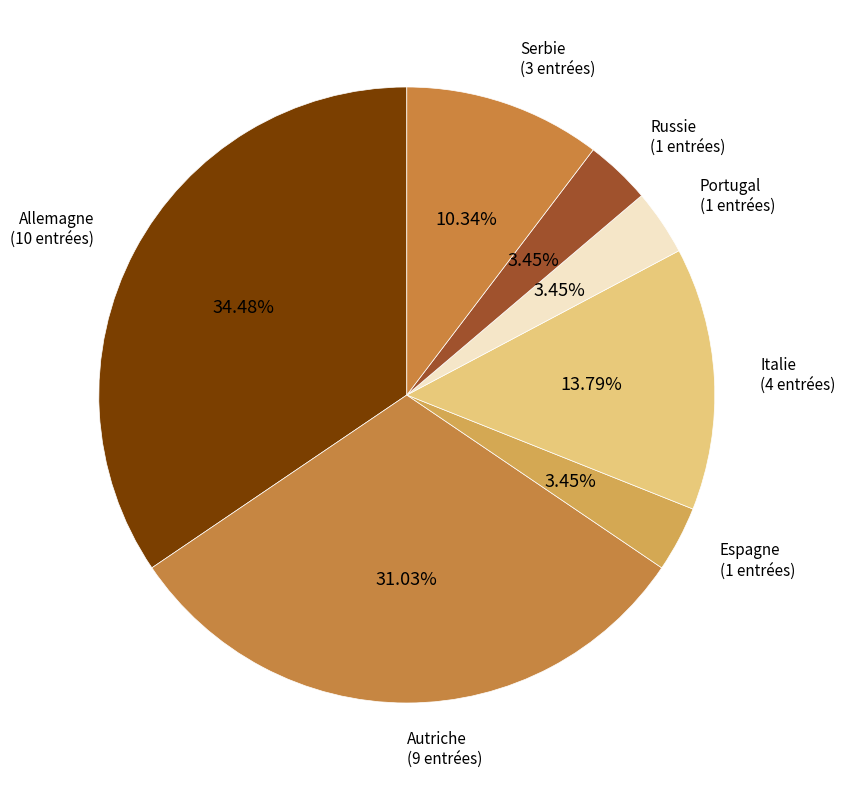

Does Russie account for over 50% of the chart?

No